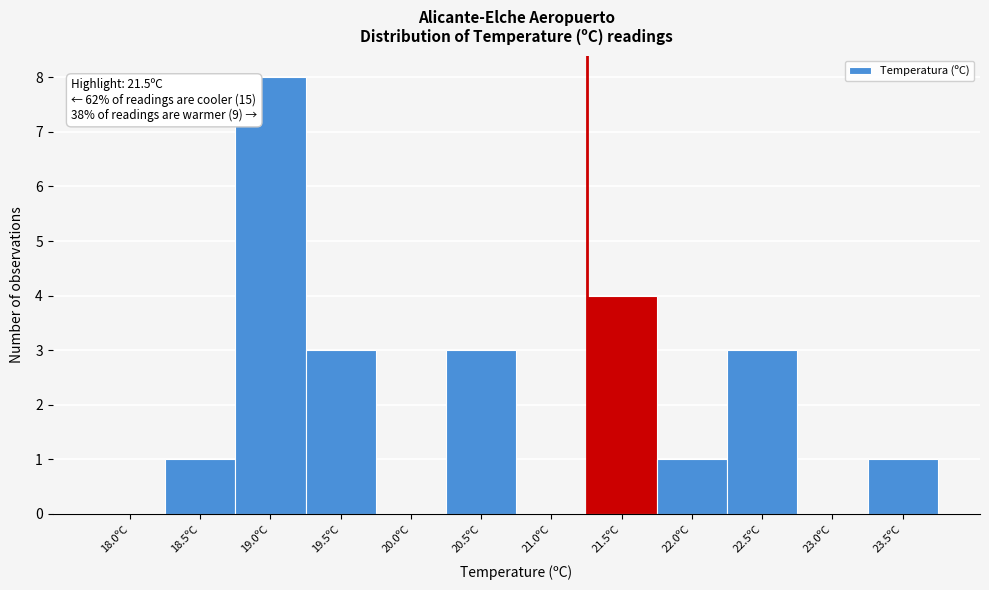

Reading left to right, what are all the values shown in this chart?

18.0ºC=0	18.5ºC=1	19.0ºC=8	19.5ºC=3	20.0ºC=0	20.5ºC=3	21.0ºC=0	21.5ºC=4	22.0ºC=1	22.5ºC=3	23.0ºC=0	23.5ºC=1